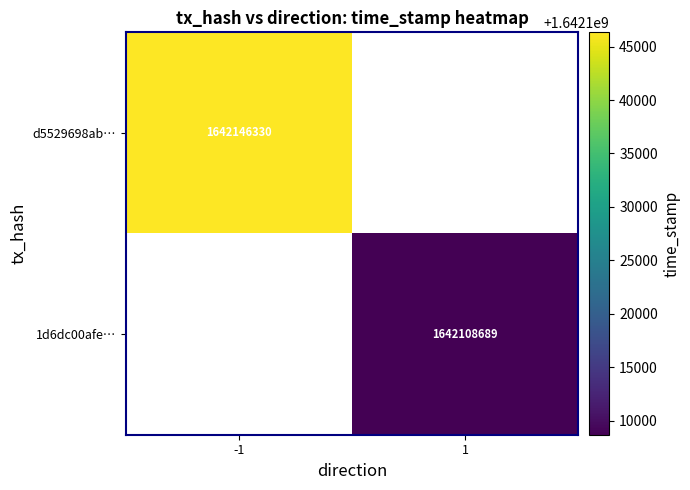

The value of d5529698ab… at -1 is 2467514812. True or false?

False